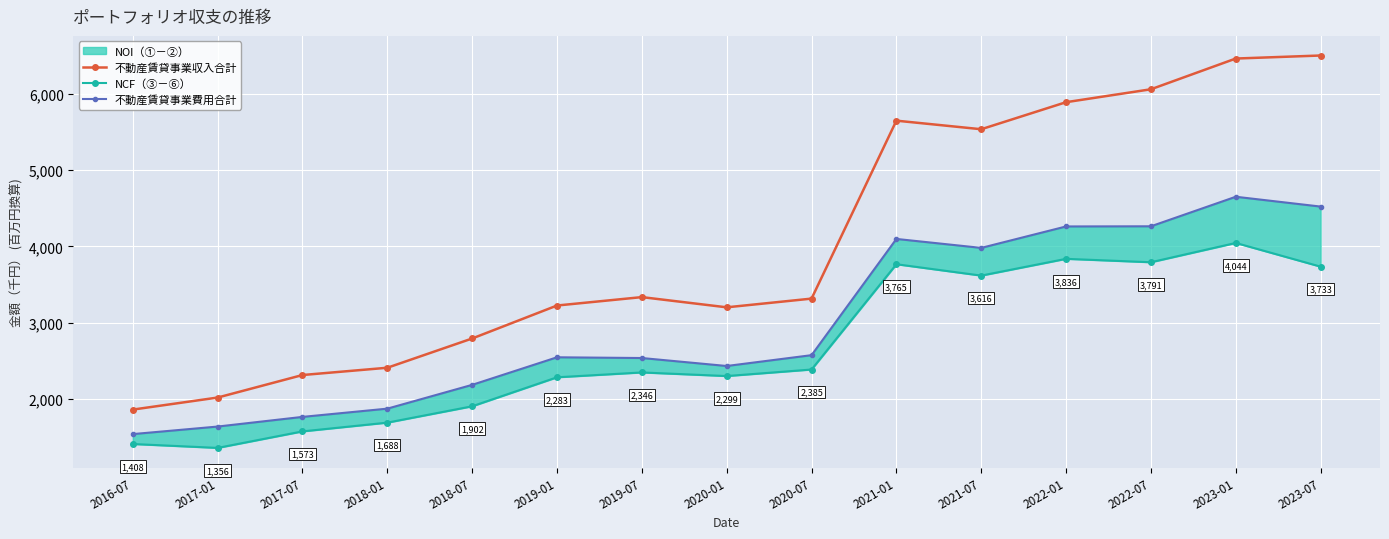

Which category has the lowest value across all series?

2017-01